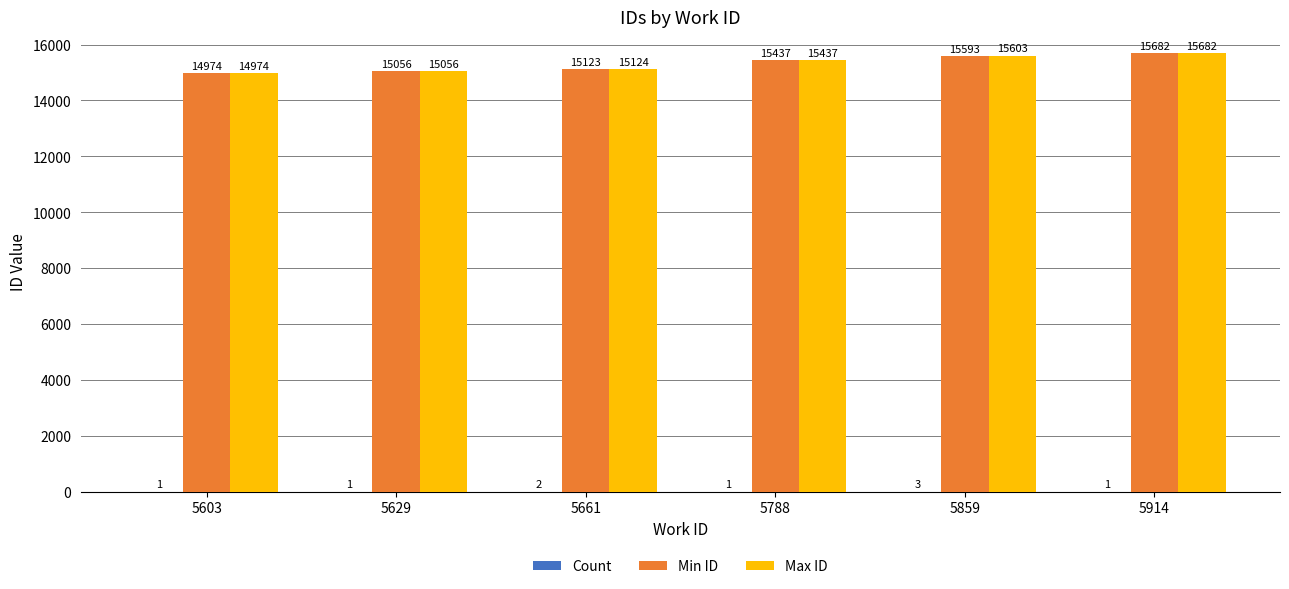

Where is Max ID nearest to the value 15328?

5788